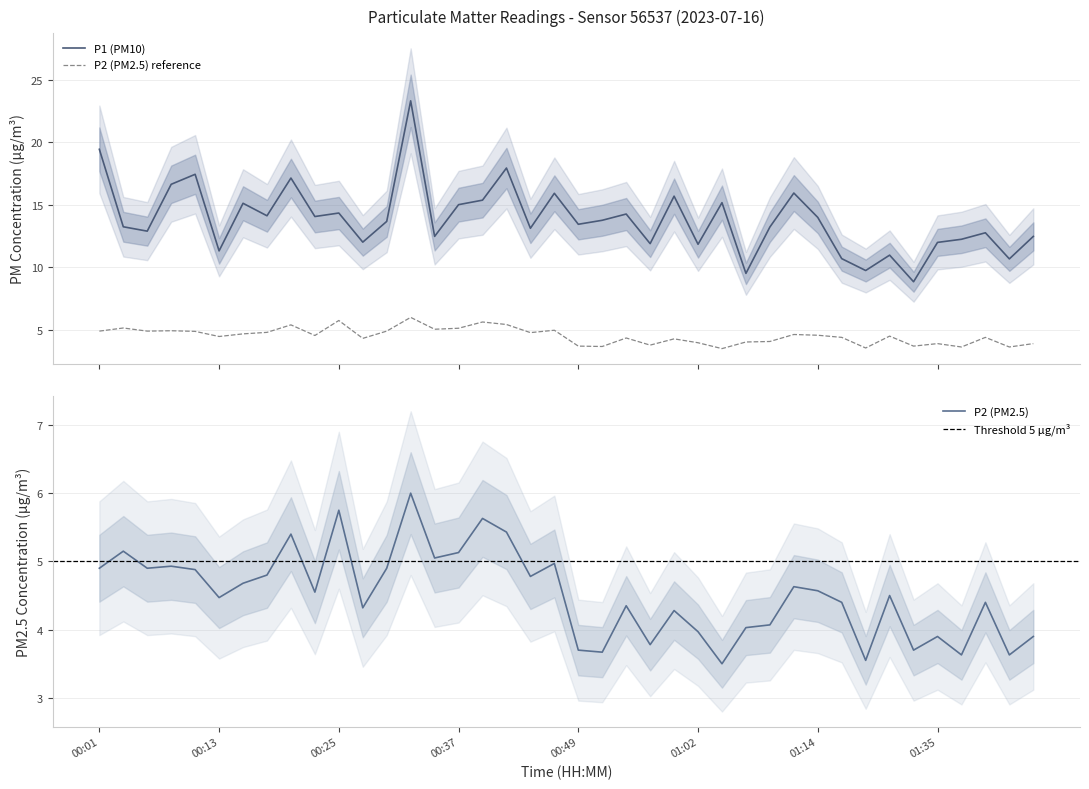

Which has a higher value, 01:06 or 01:04?

01:04